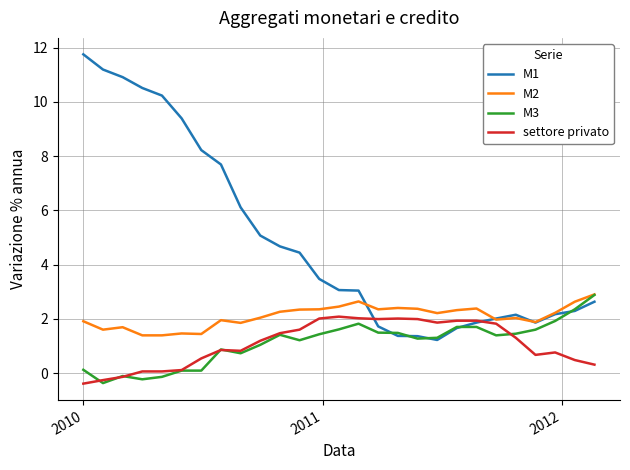

What is the maximum value for M3?

2.9